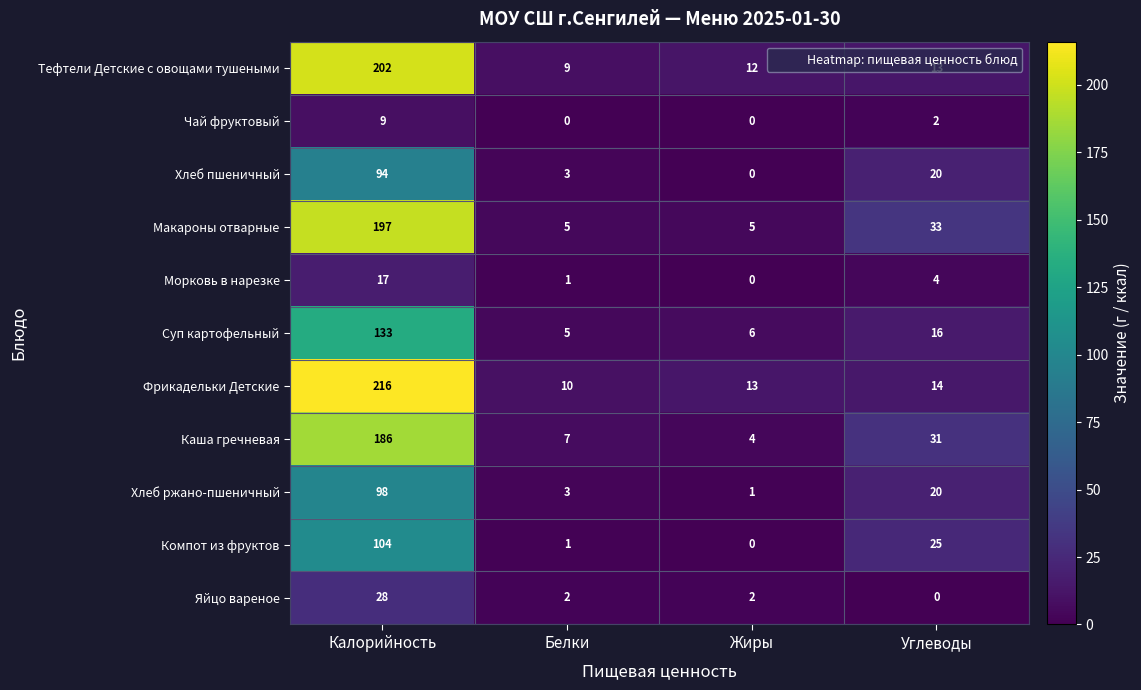

Which label corresponds to the largest value in the chart?

Калорийность